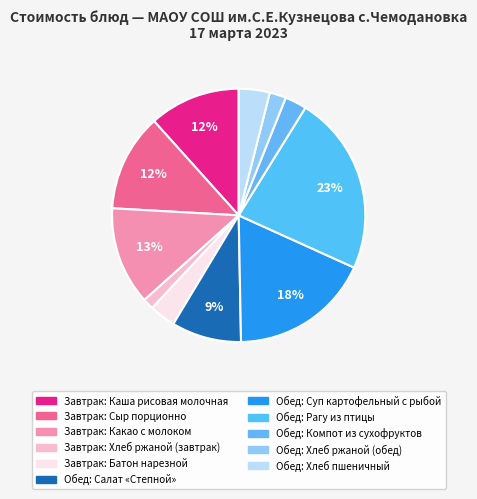

How many segments does this pie chart have?

11